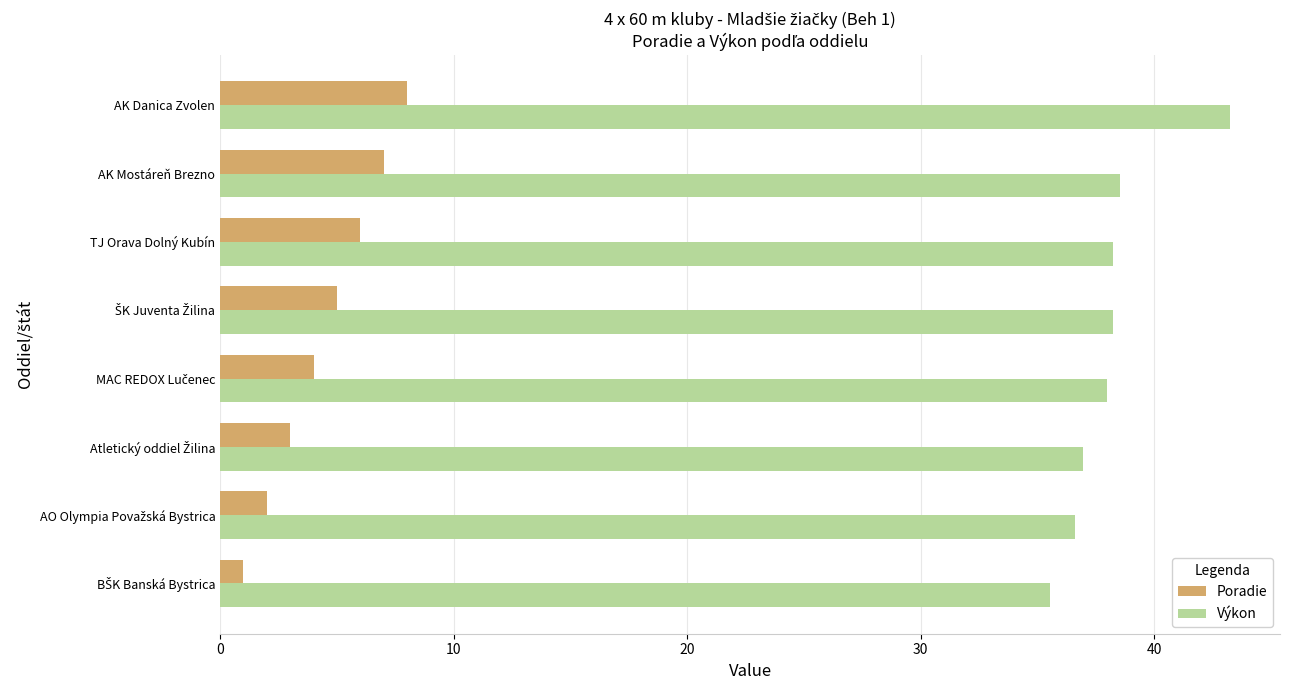

How many categories are shown in the chart?

8